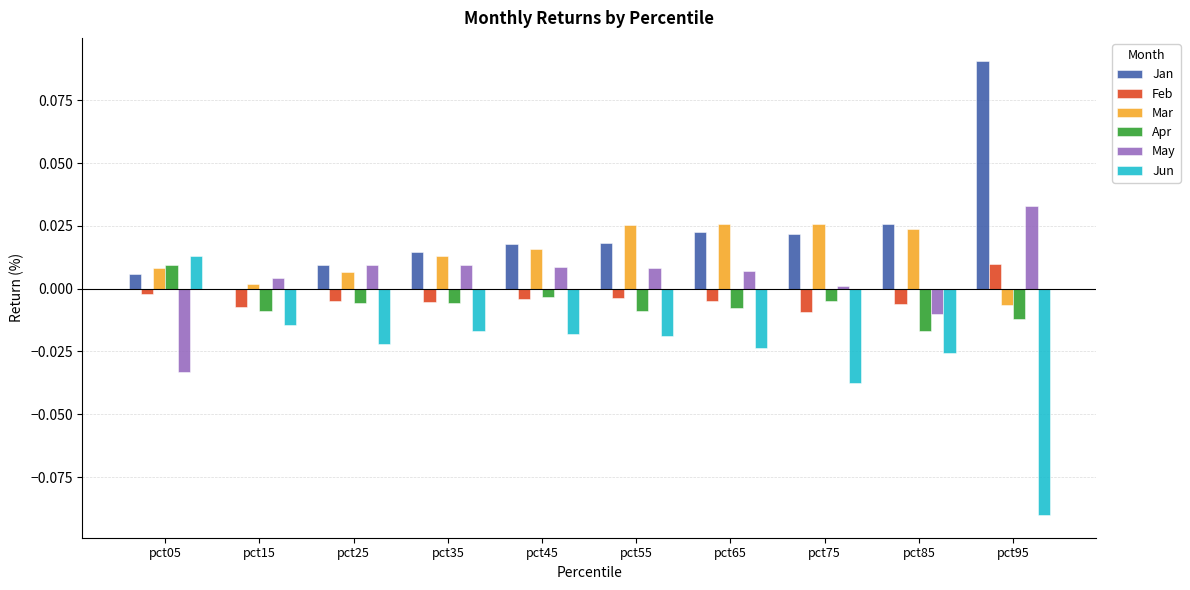

Which series has the largest total across all categories?

Jan